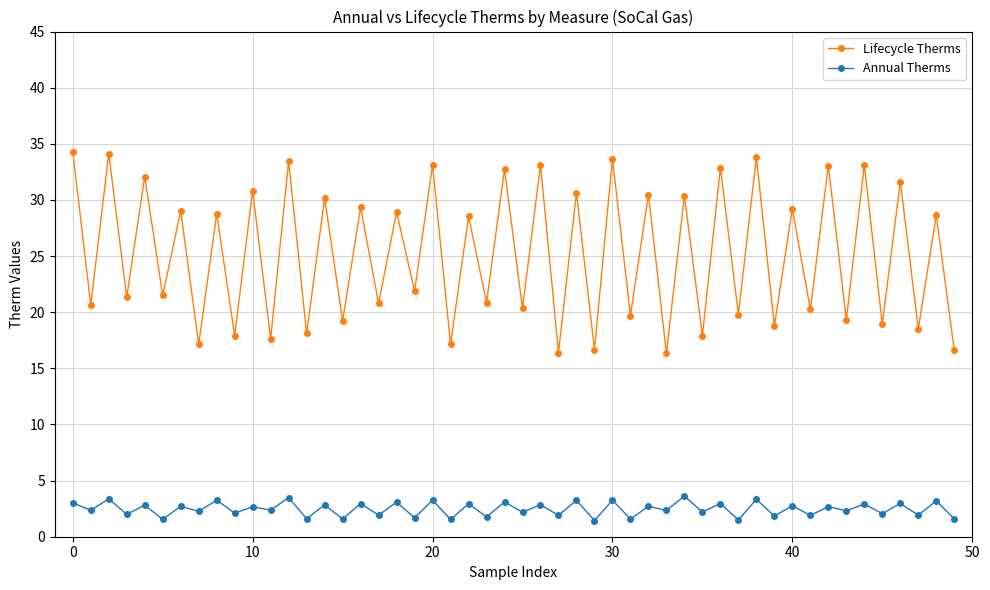

List the series in order of their peak value, lowest first.

Annual Therms, Lifecycle Therms